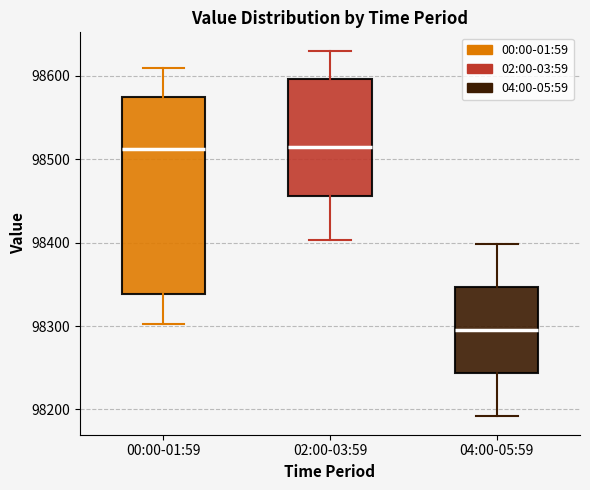

Where does the lower whisker of the box for 02:00-03:59 end on the y-axis? The values are not printed on the chart, so give them approximately, as read against the axis.

98400